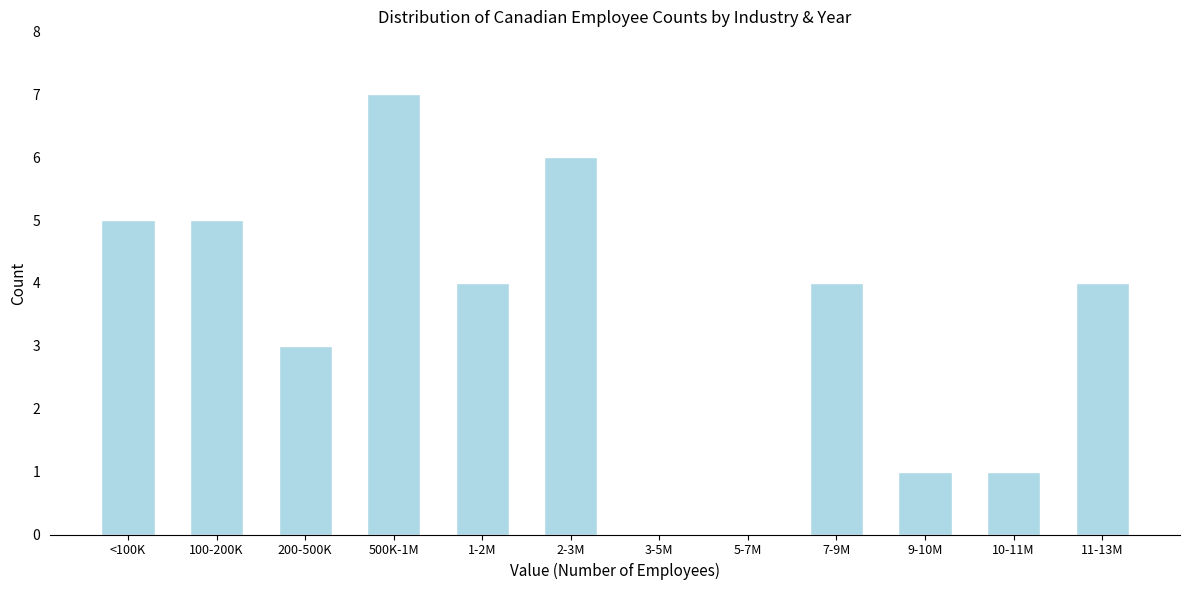

Reading right to left, list all the values displayed in this chart.

11-13M=4	10-11M=1	9-10M=1	7-9M=4	5-7M=0	3-5M=0	2-3M=6	1-2M=4	500K-1M=7	200-500K=3	100-200K=5	<100K=5